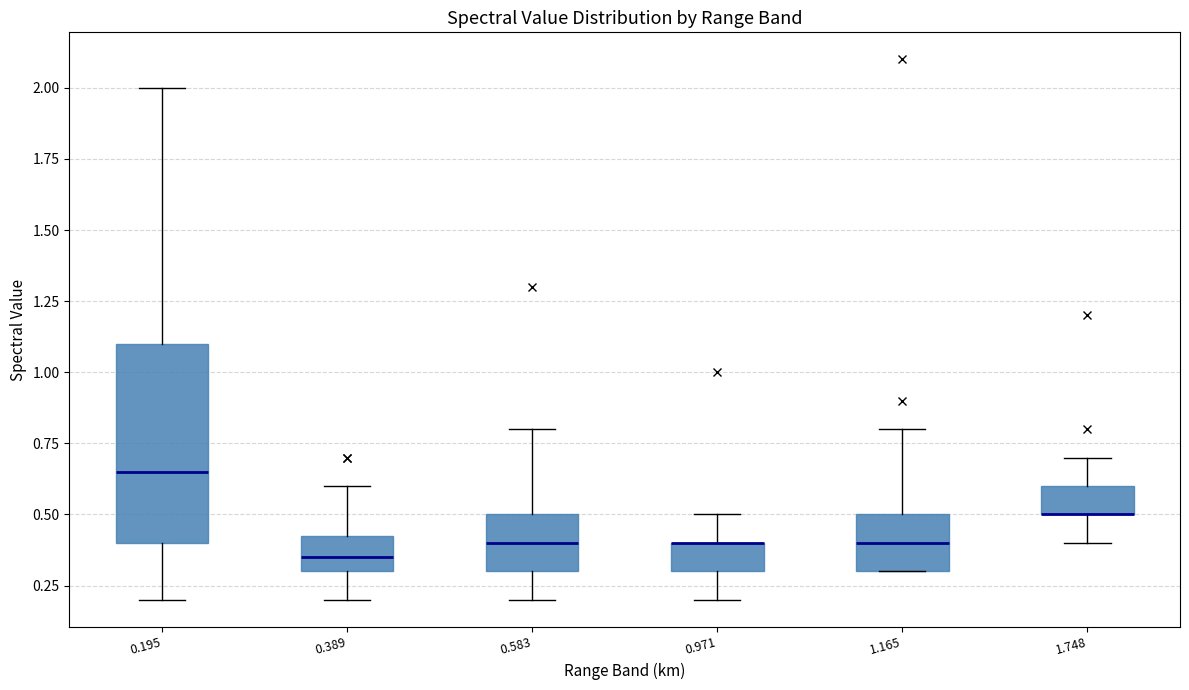

Reading left to right, read every box against the y-axis: the position of its median line, the range the box covers, and the ends of its whiskers. The values are not printed on the chart, so give them approximately, as read against the axis.

0.195: median 0.65, box 0.40 to 1.10, whiskers 0.20 to 2.00
0.389: median 0.35, box 0.30 to 0.45, whiskers 0.20 to 0.60
0.583: median 0.40, box 0.30 to 0.50, whiskers 0.20 to 0.80
0.971: median 0.40 (drawn on the box's upper edge), box 0.30 to 0.40, whiskers 0.20 to 0.50
1.165: median 0.40, box 0.30 to 0.50, whiskers 0.30 to 0.80
1.748: median 0.50 (drawn on the box's lower edge), box 0.50 to 0.60, whiskers 0.40 to 0.70